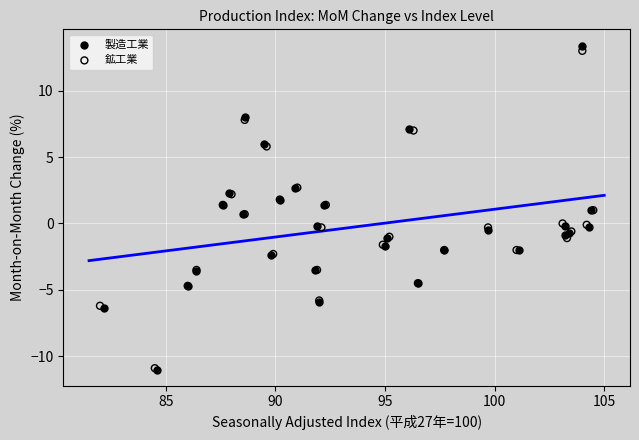

Which series reaches the maximum Y coordinate?

製造工業